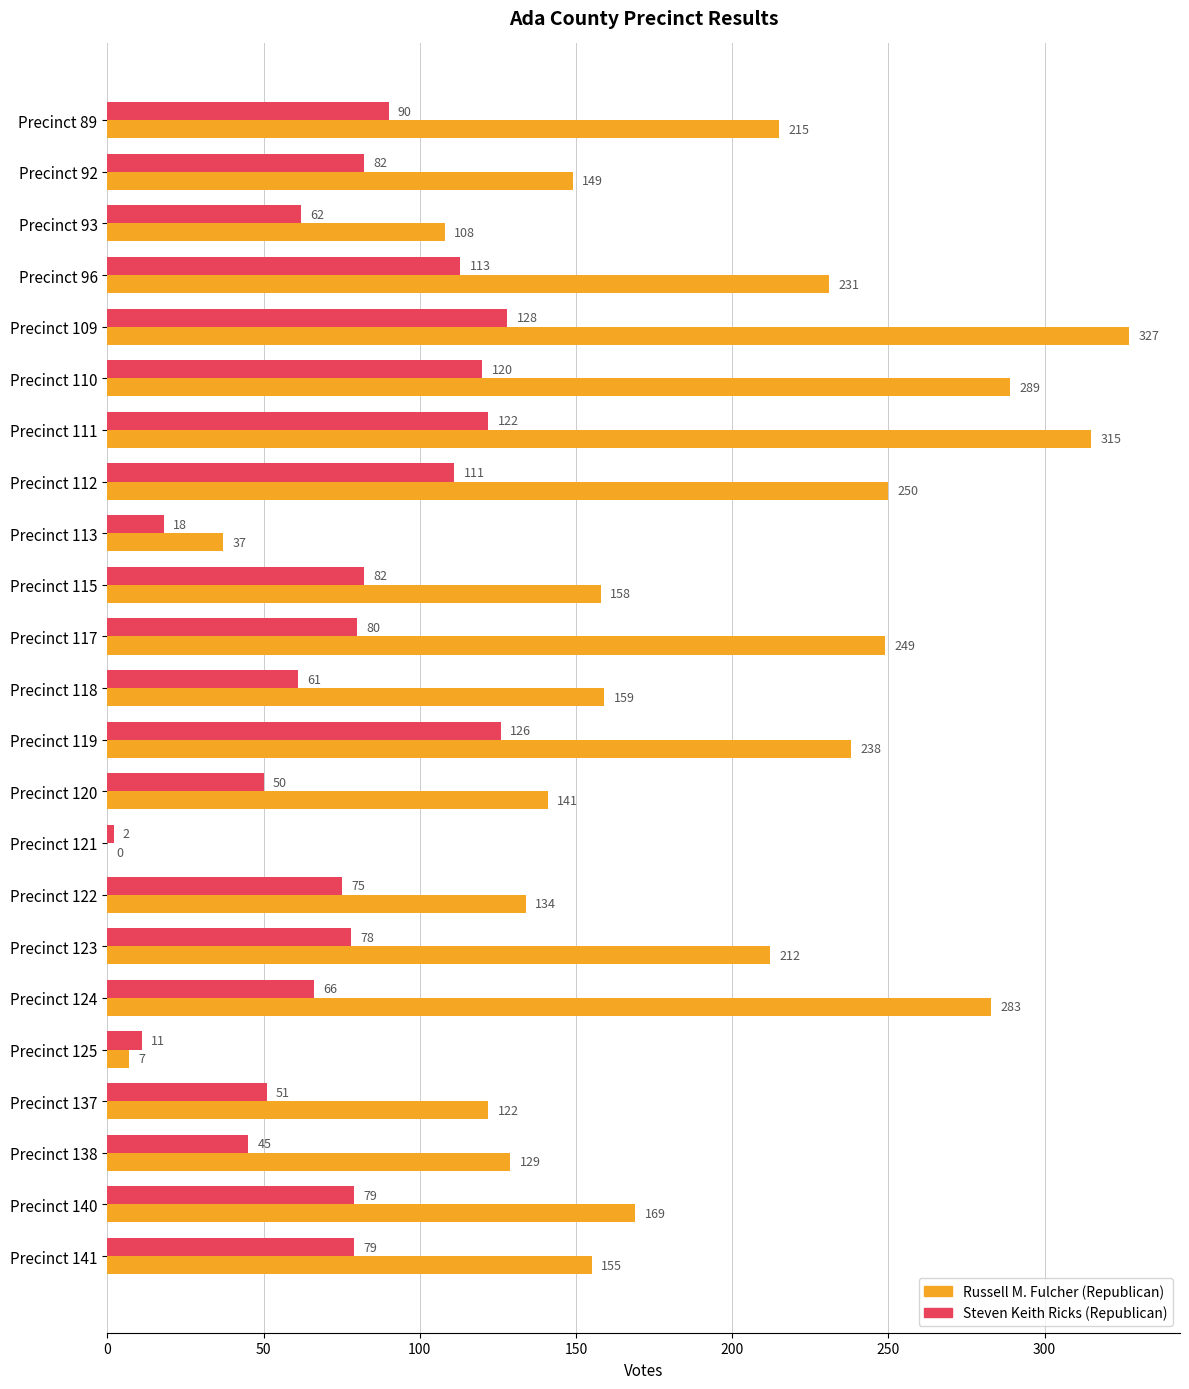

True or false: Russell M. Fulcher (Republican) has a value of 43 at Precinct 141.

False